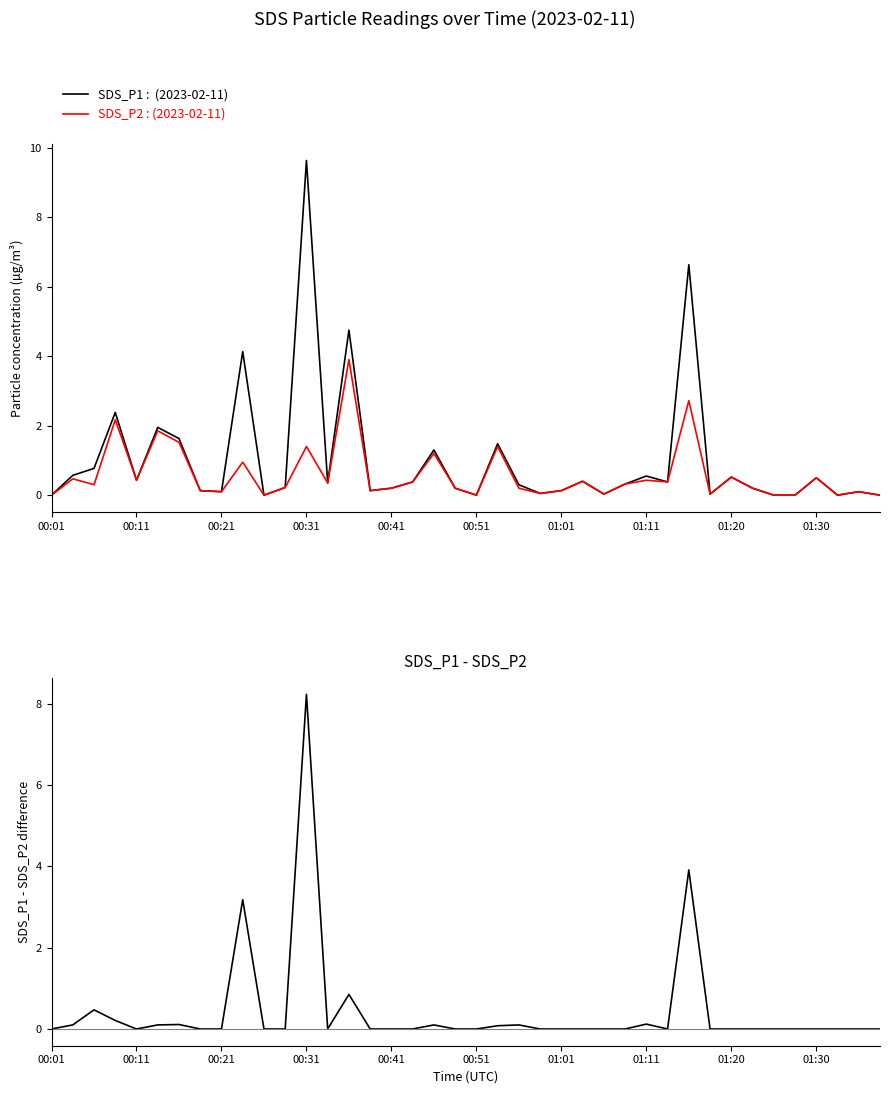

Does the chart display data point markers on the line(s)?

No